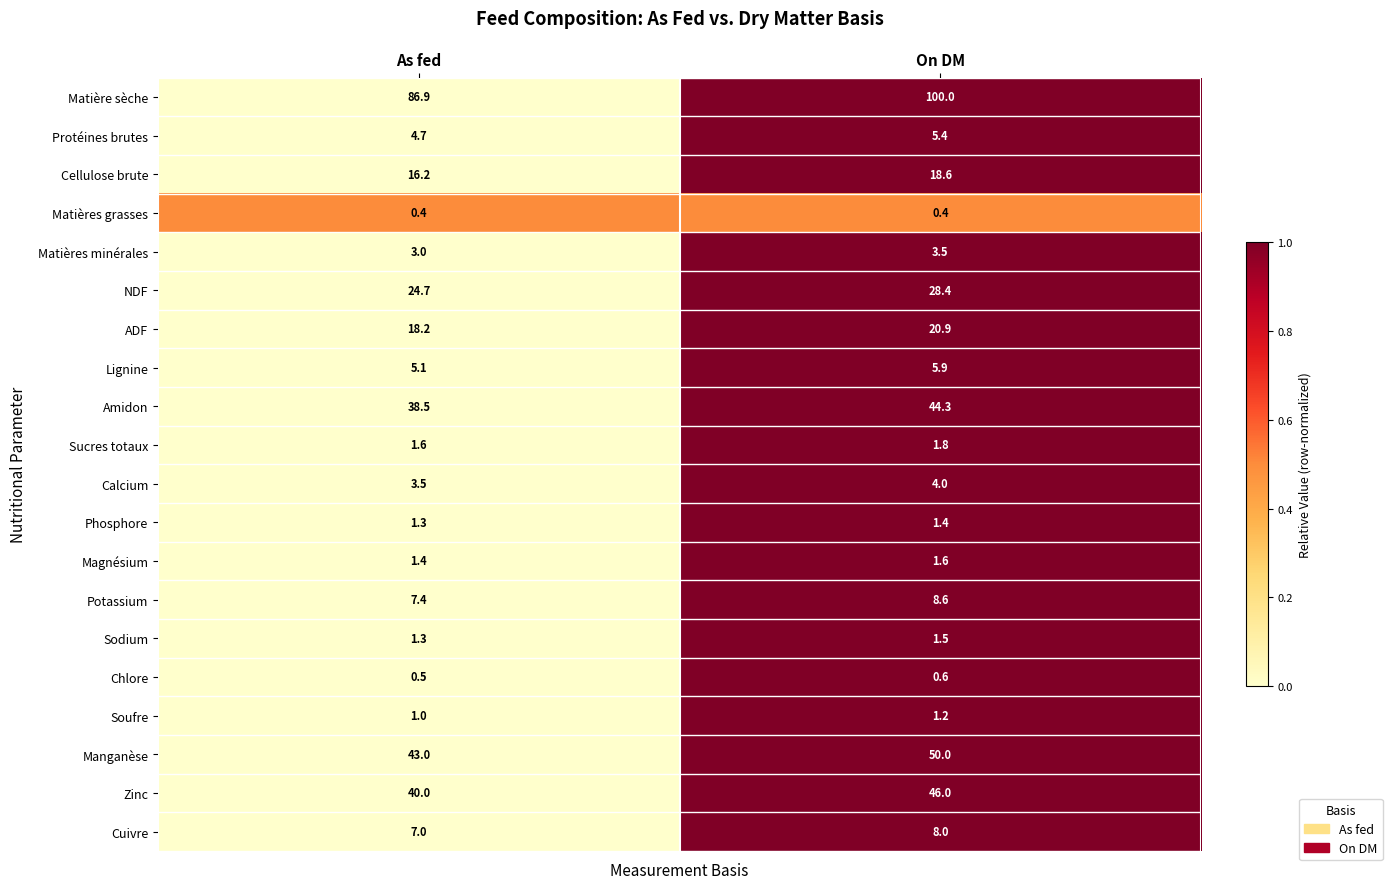

Which series has the widest spread of values?

Matière sèche